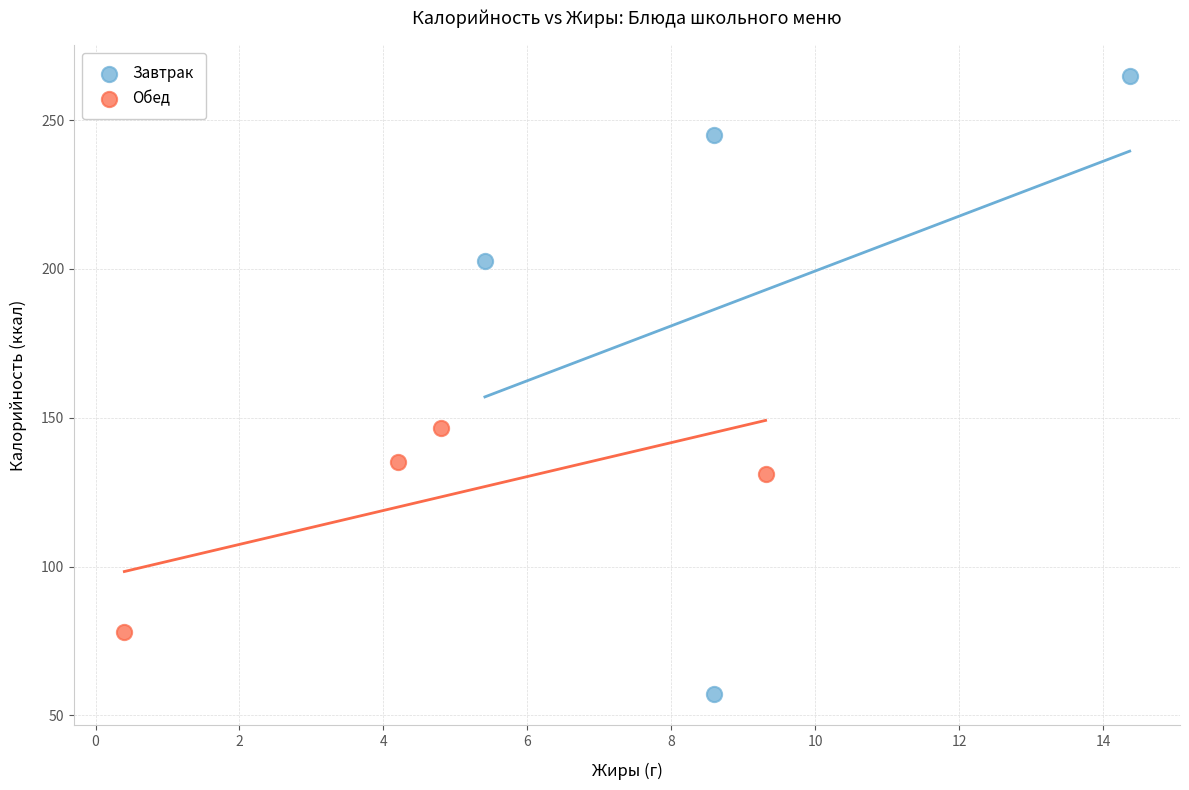

Which series has the widest spread of Y values?

Завтрак